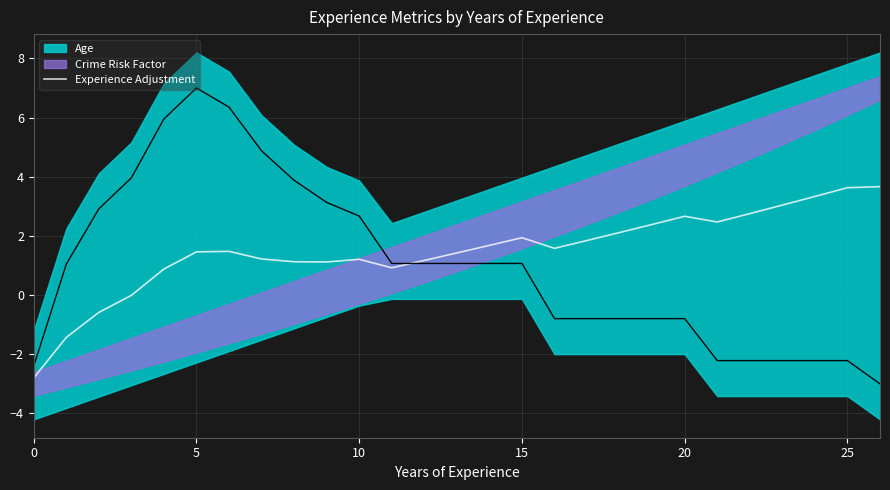

What is the minimum value for Experience Adjustment?

-2.8